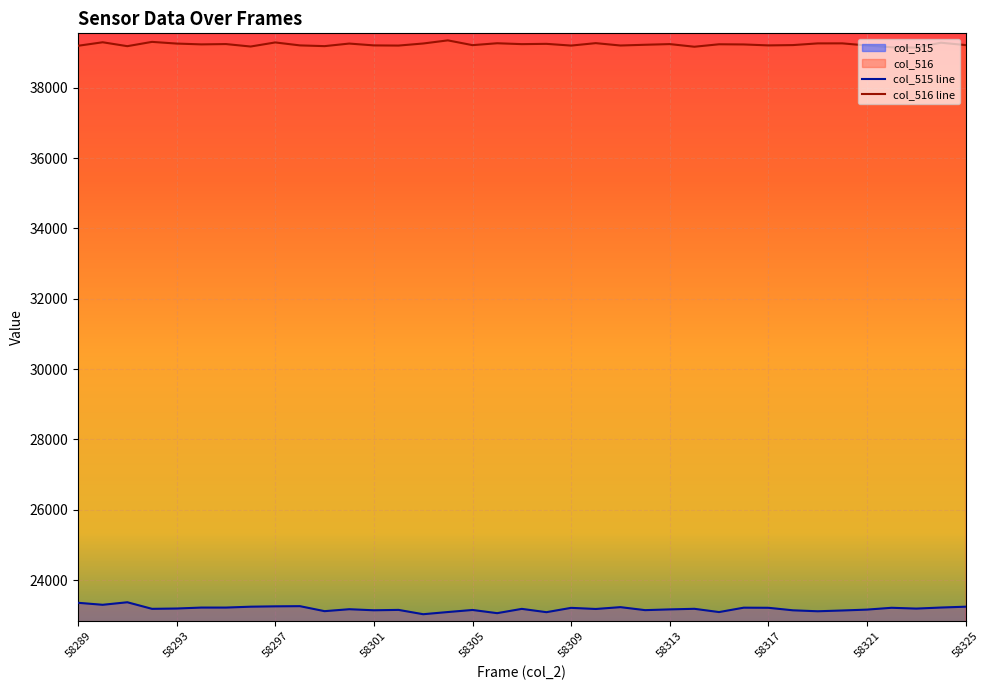

What is the greatest value displayed?

39347